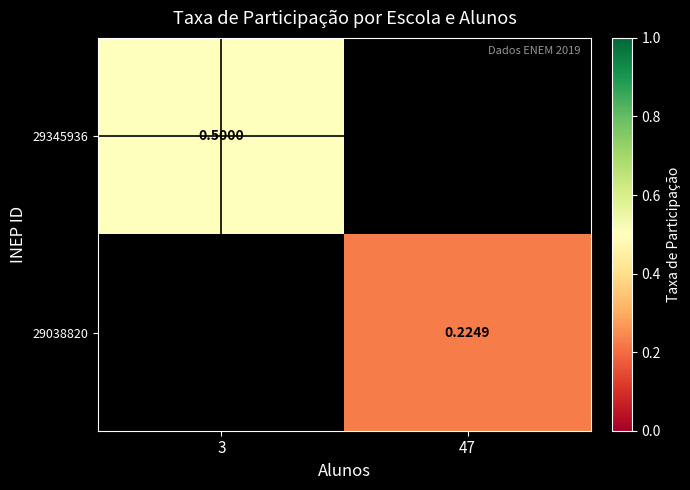

True or false: 29345936 has a value of 0.5 at 3.

True